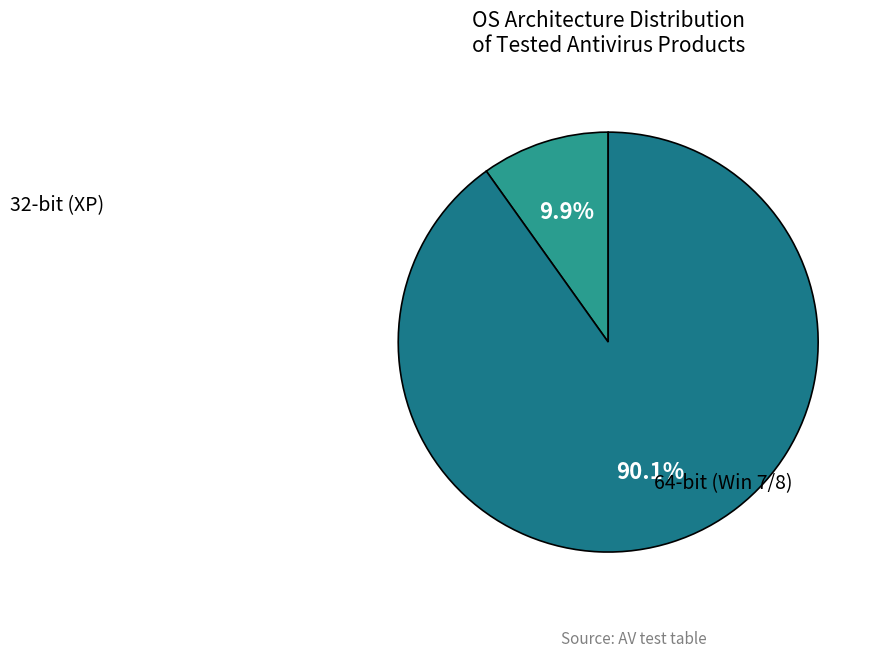

Rank the categories by value from lowest to highest.

32-bit (XP), 64-bit (Win 7/8)